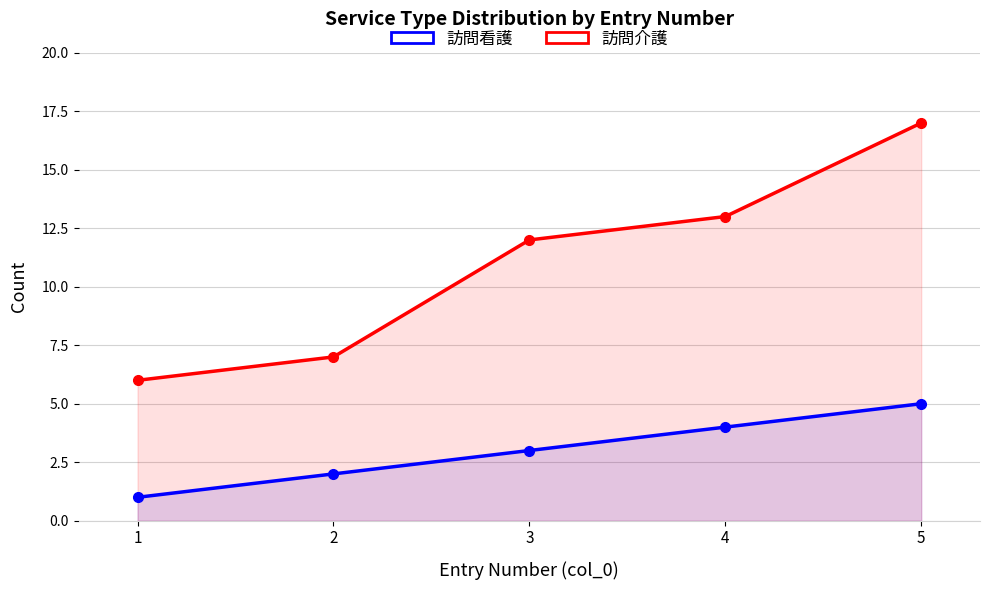

What is the average value of the 訪問看護 series?

3